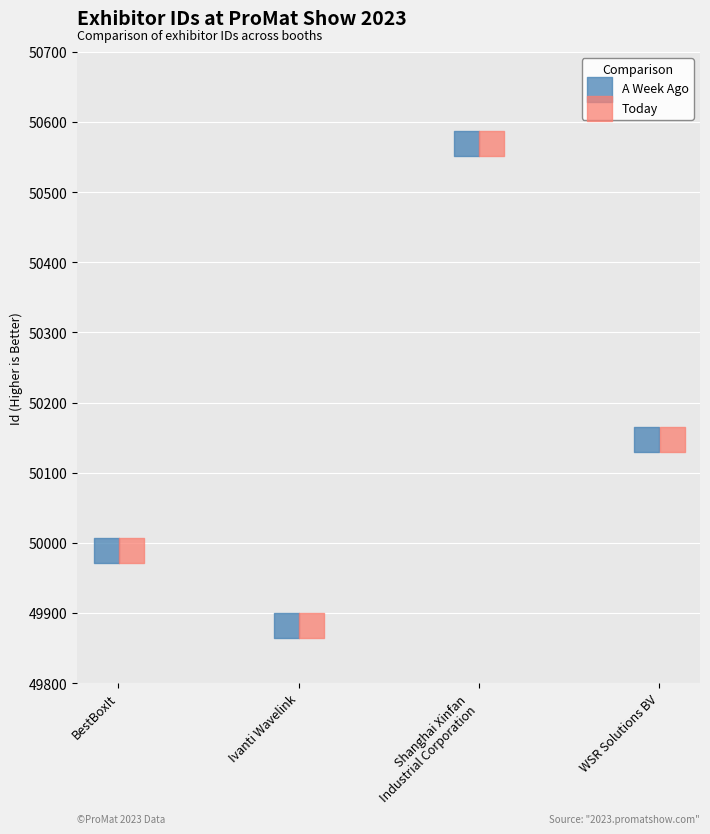

What are all the series names shown in the legend?

A Week Ago, Today